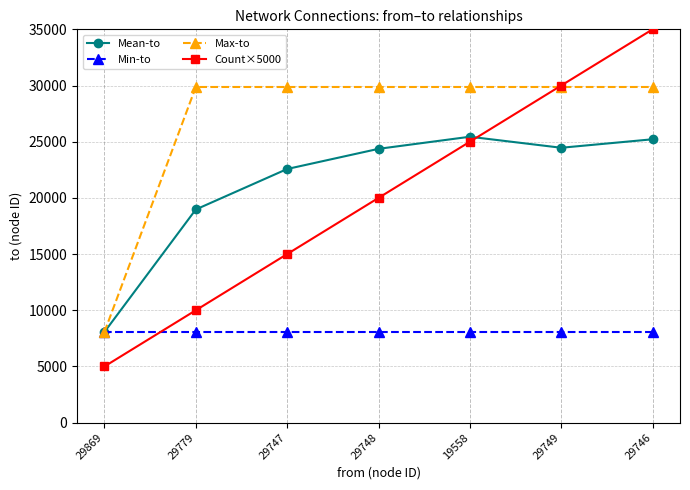

What is the smallest value displayed?

5000.0